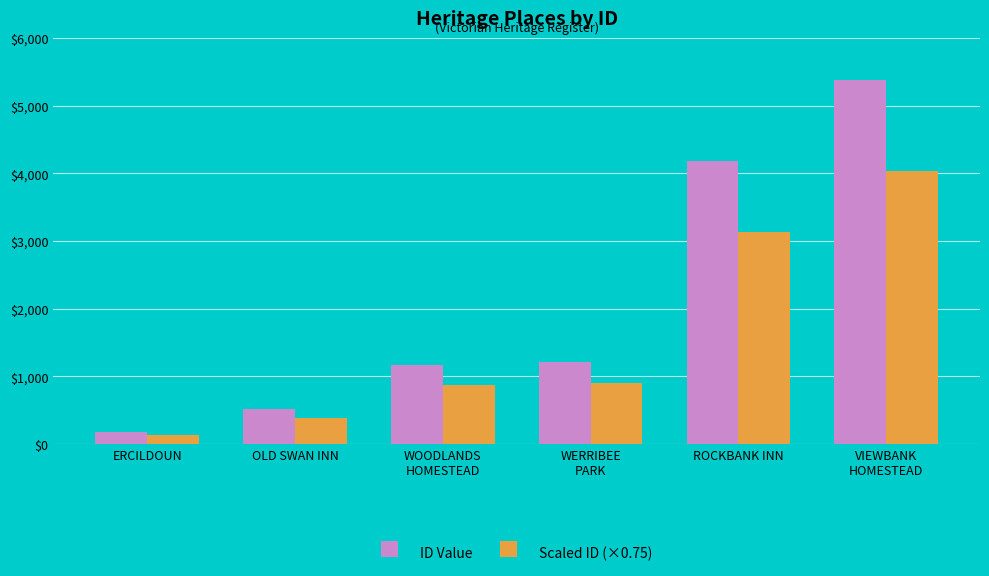

Between ERCILDOUN and WERRIBEE
PARK, which series saw the biggest shift?

ID Value